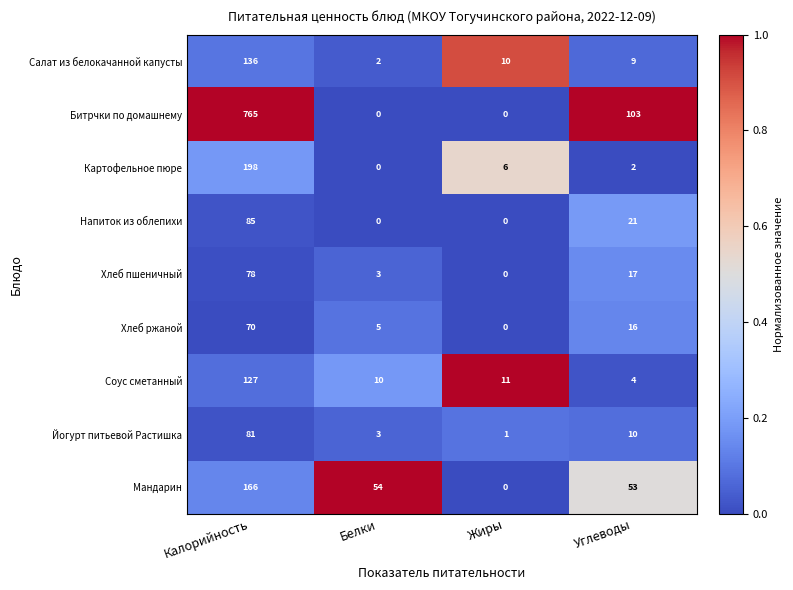

At Калорийность, list the series in order from smallest to largest.

Хлеб ржаной, Хлеб пшеничный, Йогурт питьевой Растишка, Напиток из облепихи, Соус сметанный, Салат из белокачанной капусты, Мандарин, Картофельное пюре, Битрчки по домашнему